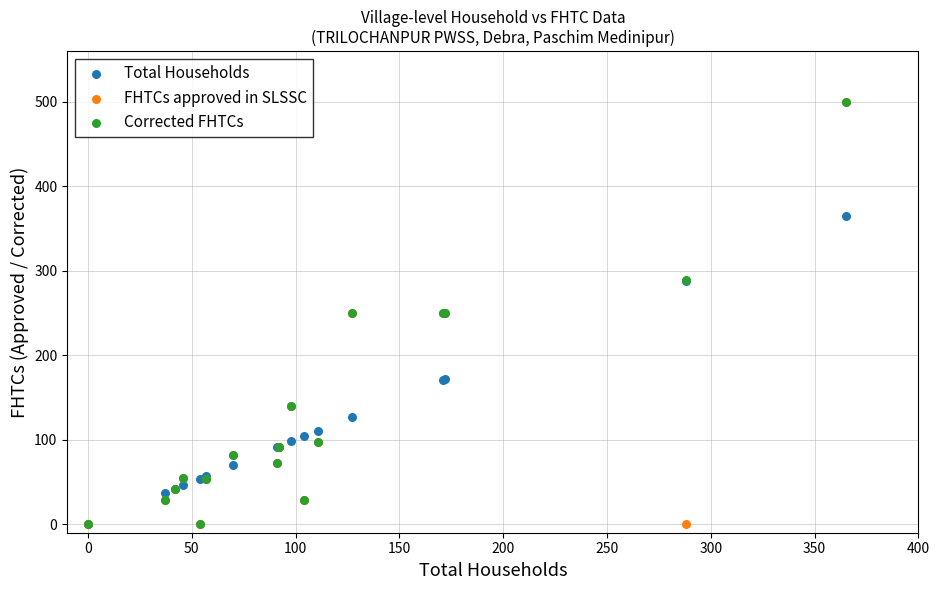

What are all the series names shown in the legend?

Total Households, FHTCs approved in SLSSC, Corrected FHTCs